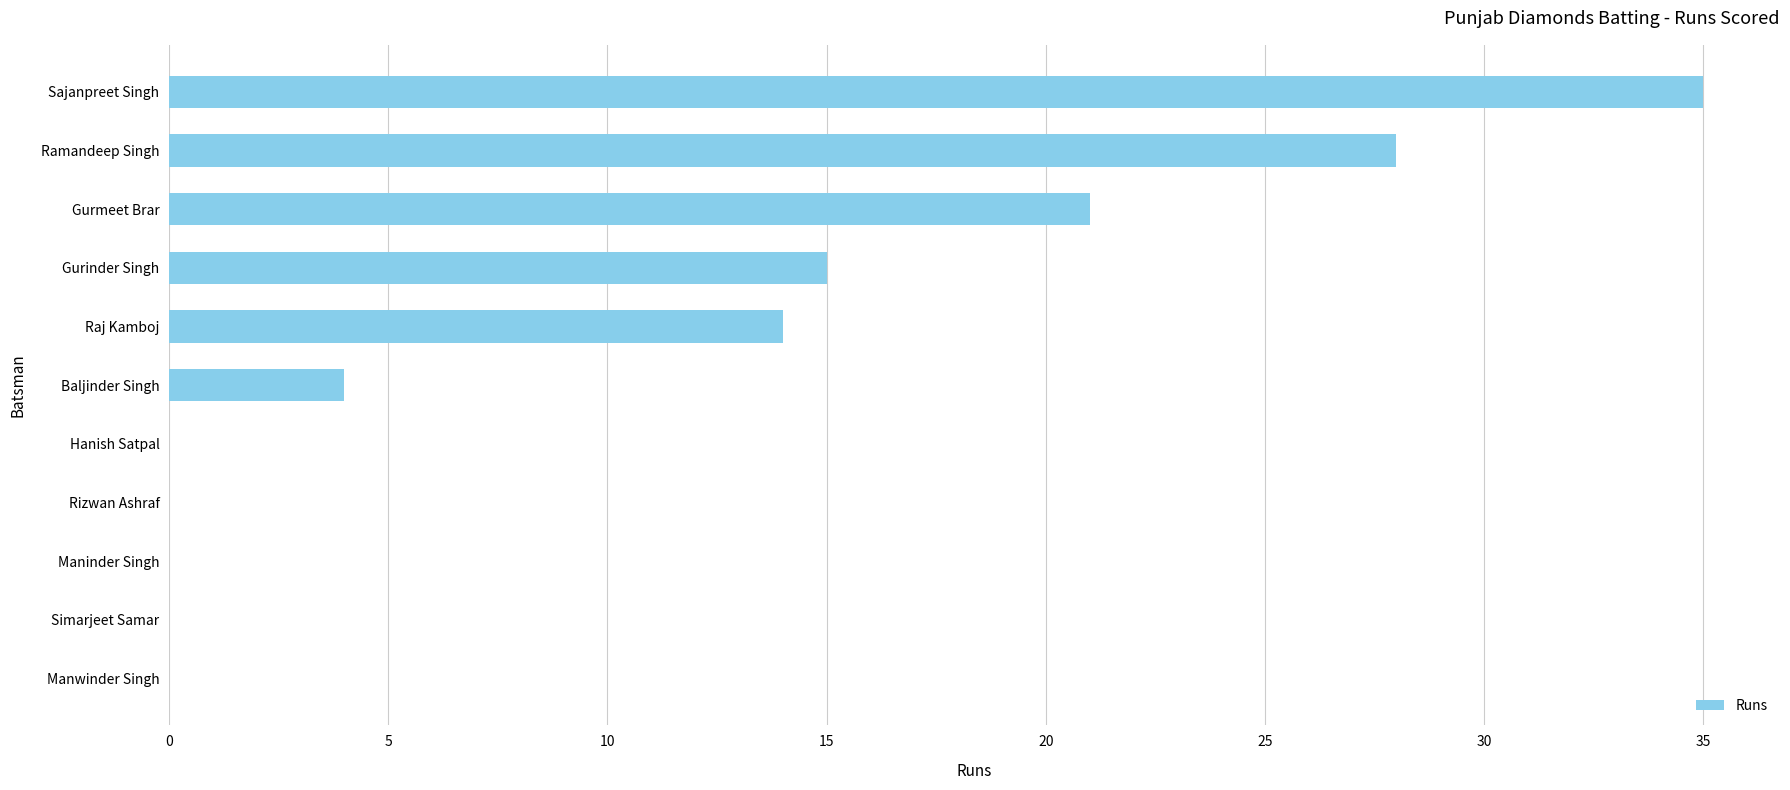

True or false: the data shows 23 at Raj Kamboj.

False